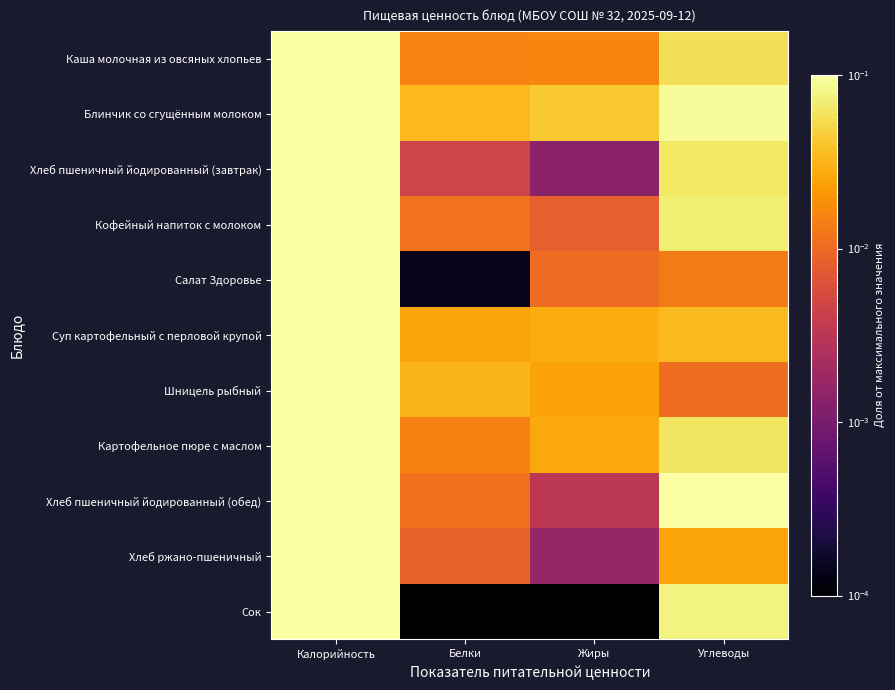

At Белки, list the series in order from largest to smallest.

Блинчик со сгущённым молоком, Шницель рыбный, Суп картофельный с перловой крупой, Каша молочная из овсяных хлопьев, Картофельное пюре с маслом, Кофейный напиток с молоком, Хлеб пшеничный йодированный (обед), Хлеб ржано-пшеничный, Хлеб пшеничный йодированный (завтрак), Салат Здоровье, Сок